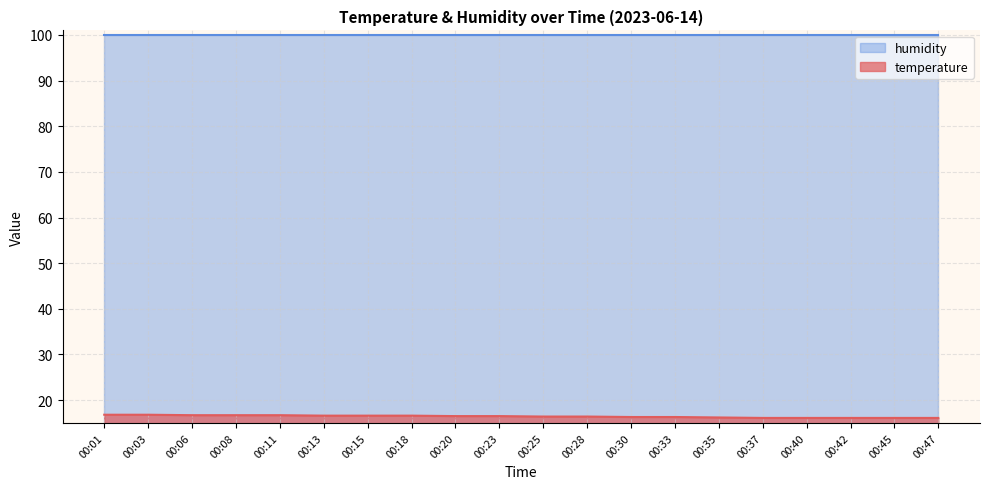

Is it true that the value at 00:08 is 16.7?

True